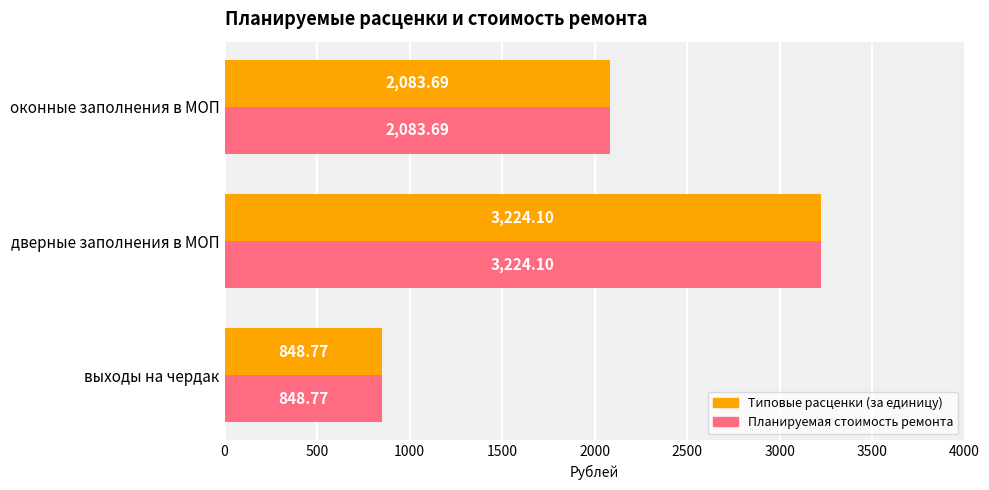

What is the total value across all series at дверные заполнения в МОП?

6448.2